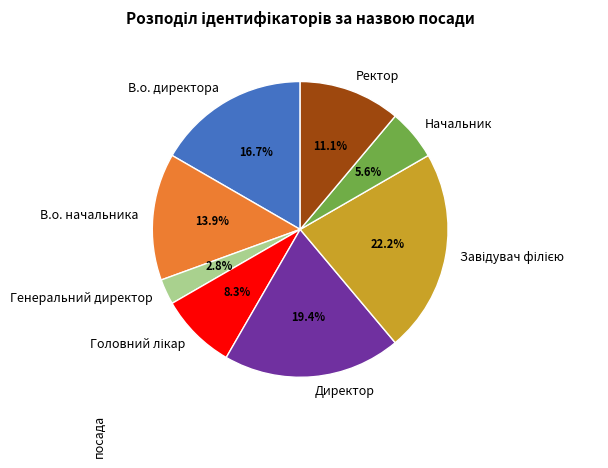

Combined, do Ректор and В.о. начальника account for over 50%?

No